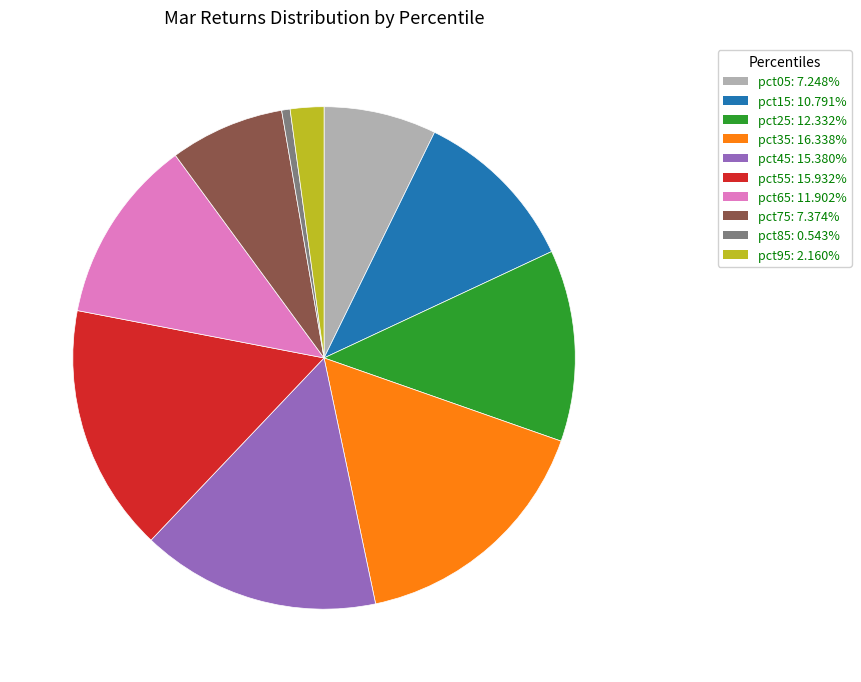

Is there a majority slice in this chart?

No